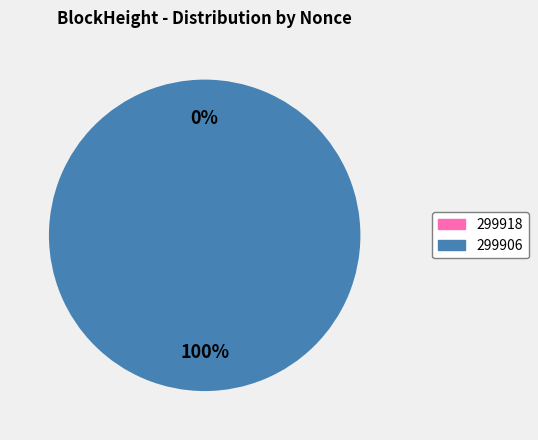

Between 299918 and 299906, which is larger?

299906